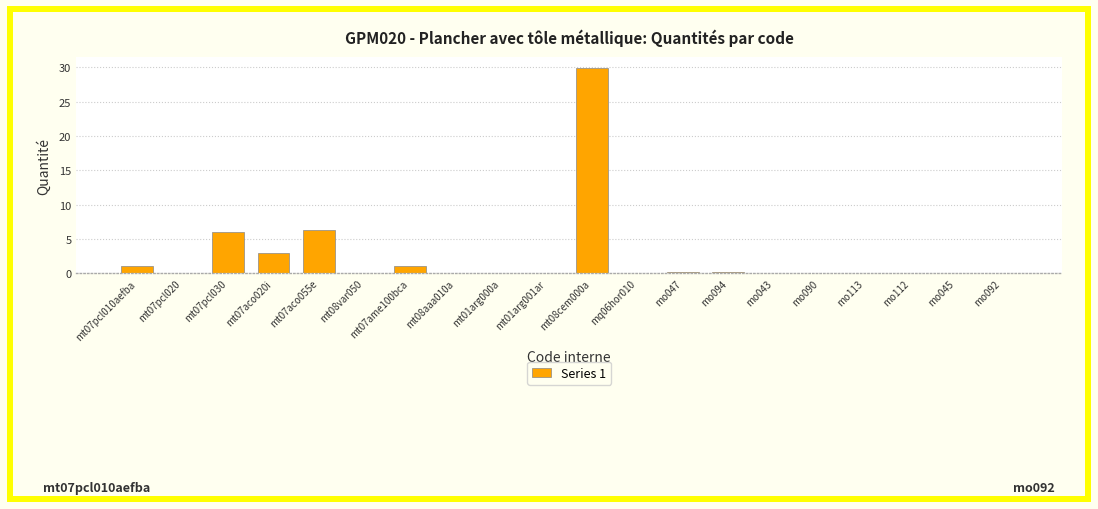

The chart shows a value of 6.0 at mt07pcl030. True or false?

True